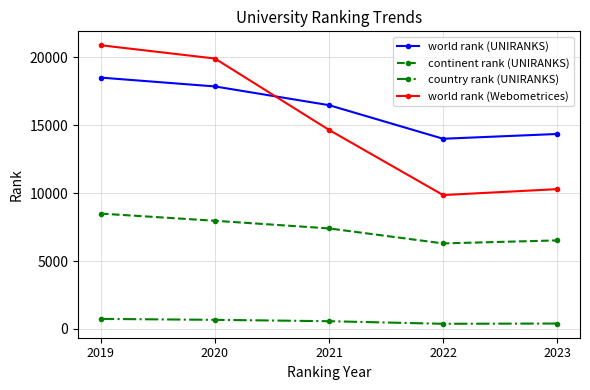

Which series has the widest spread of values?

world rank (Webometrices)